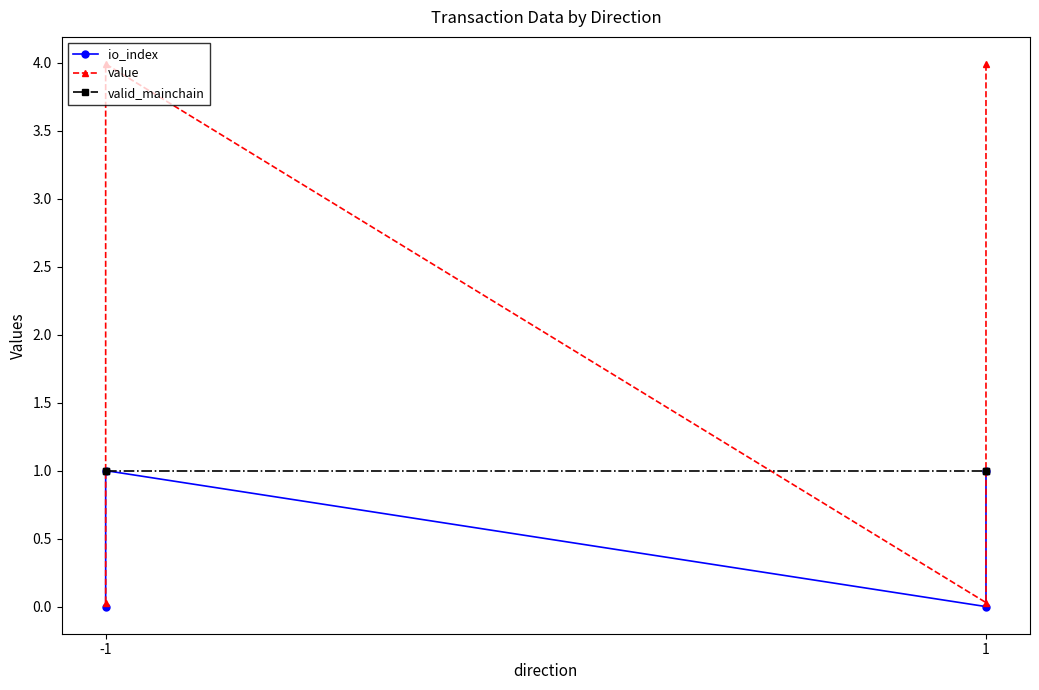

How many data points in value are above 3?

2